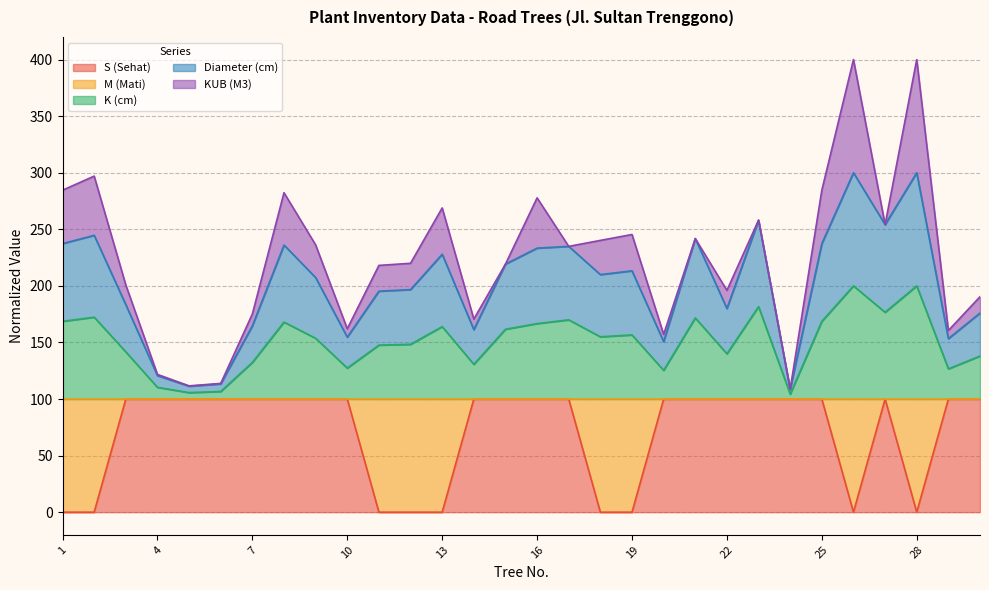

Between 7 and 2, which is larger?

7